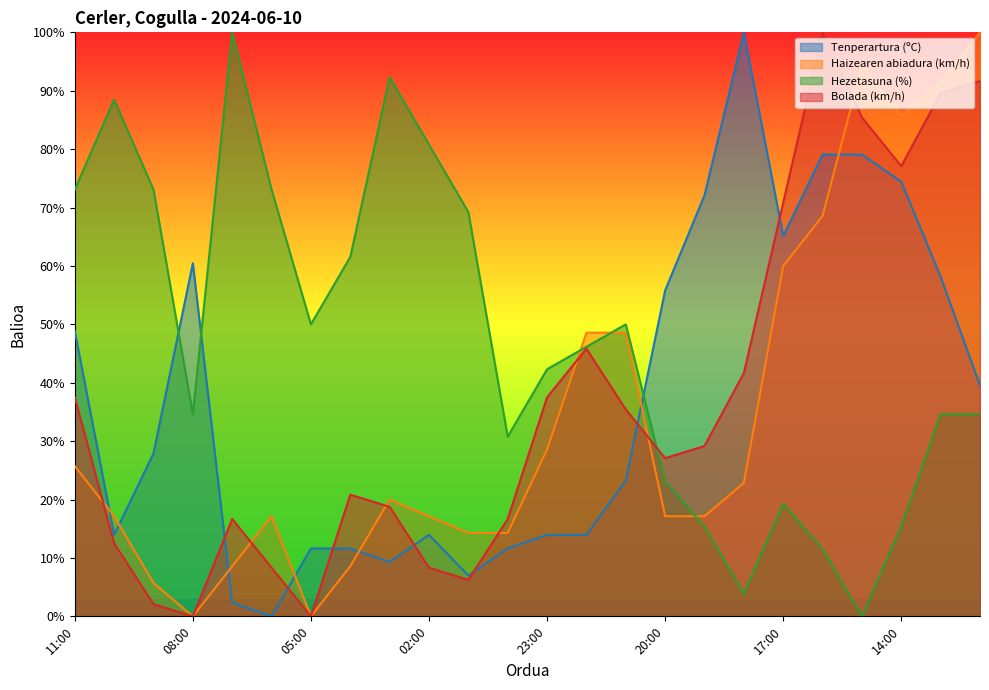

What is the difference between the maximum and minimum values in the Haizearen abiadura (km/h) series?

100.0